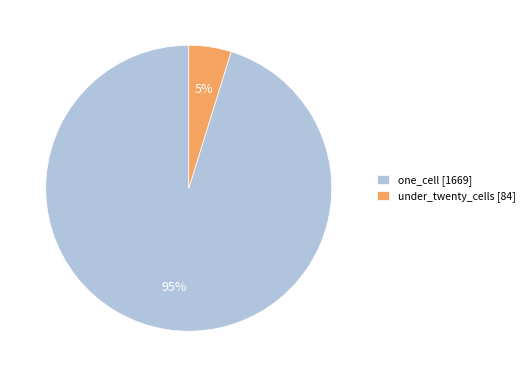

Rank the categories by value from lowest to highest.

under_twenty_cells [84], one_cell [1669]